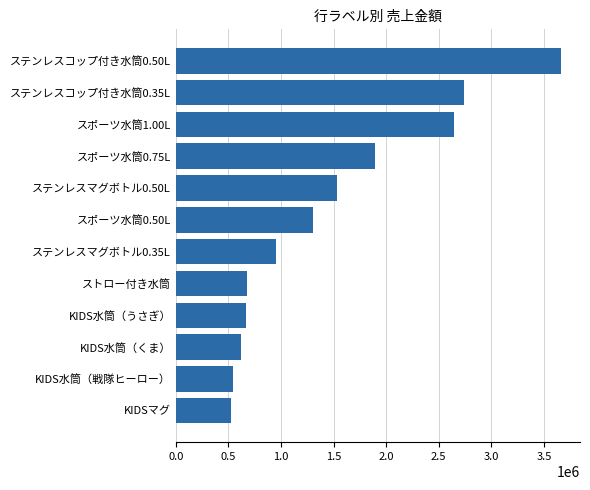

What is the sum of the values at KIDS水筒（くま） and ステンレスコップ付き水筒0.35L?

3362500